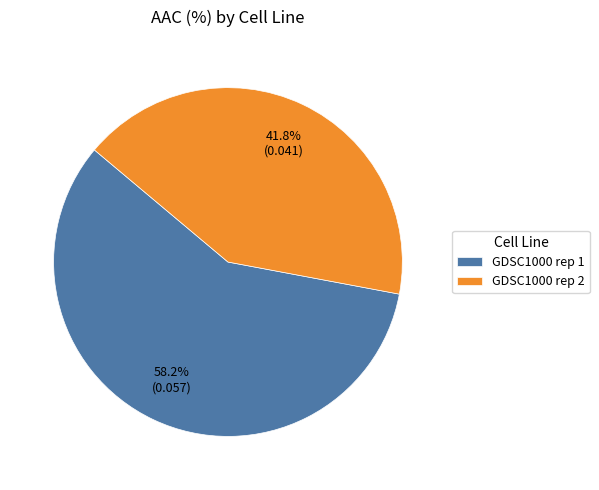

Rank the categories by value from highest to lowest.

GDSC1000 rep 1, GDSC1000 rep 2